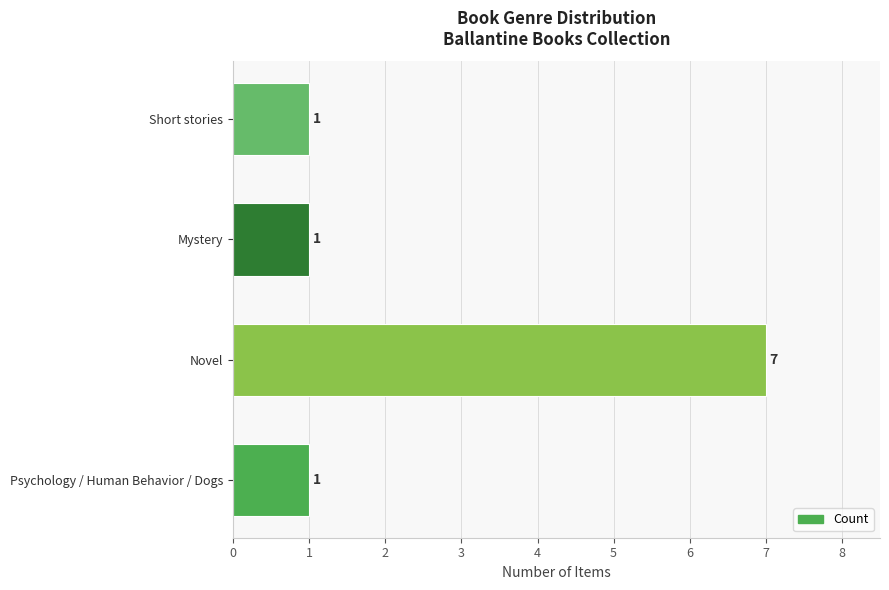

What is the sum of all values?

10